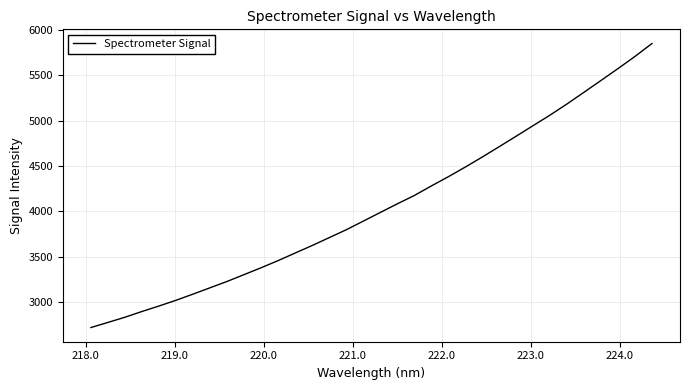

How many values are below 3985?

17